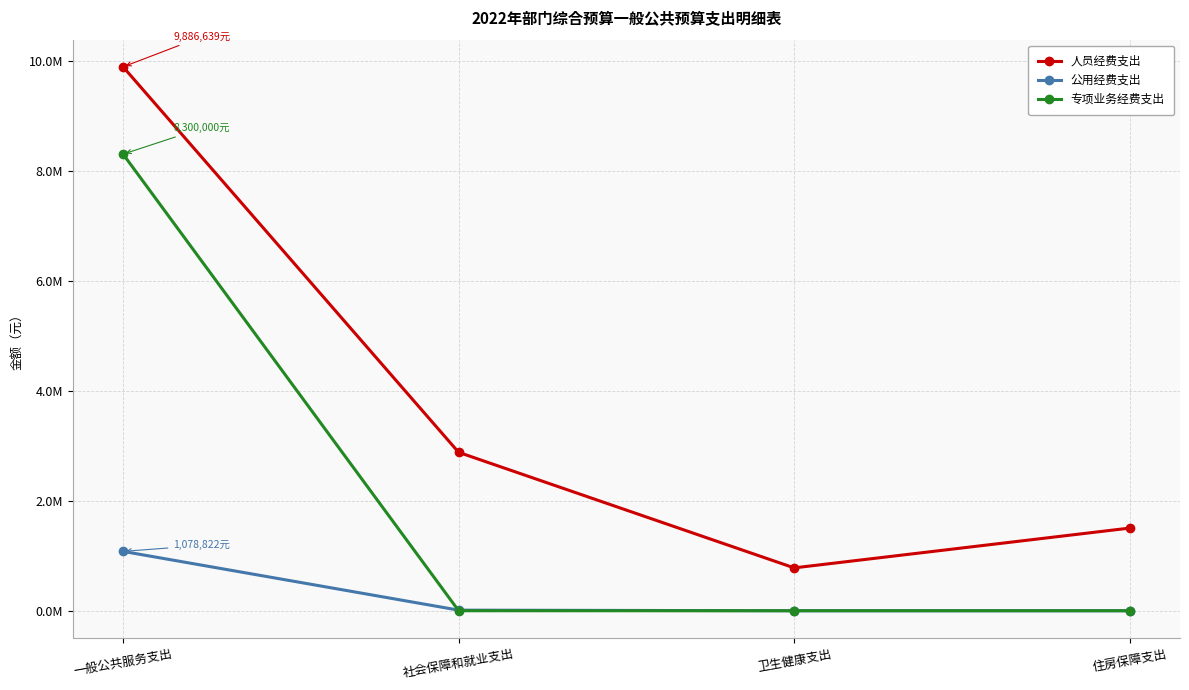

What is the label of the 3rd point from the right?

社会保障和就业支出